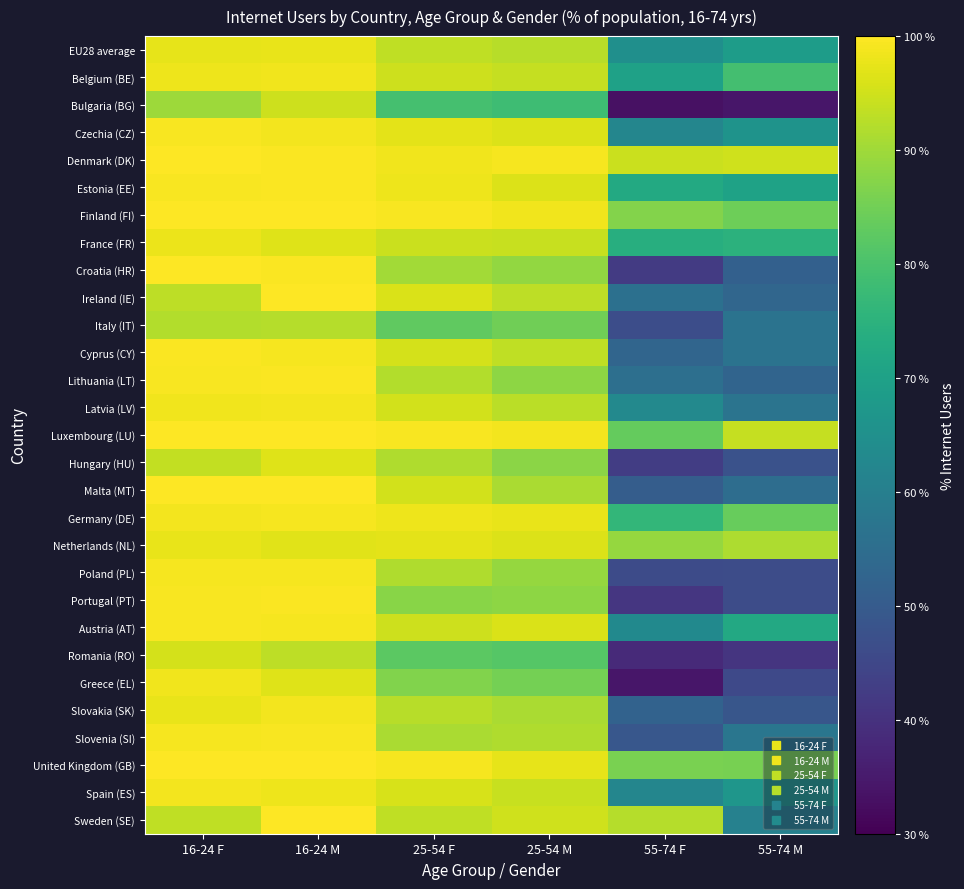

At how many categories does at least one series exceed 67?

6